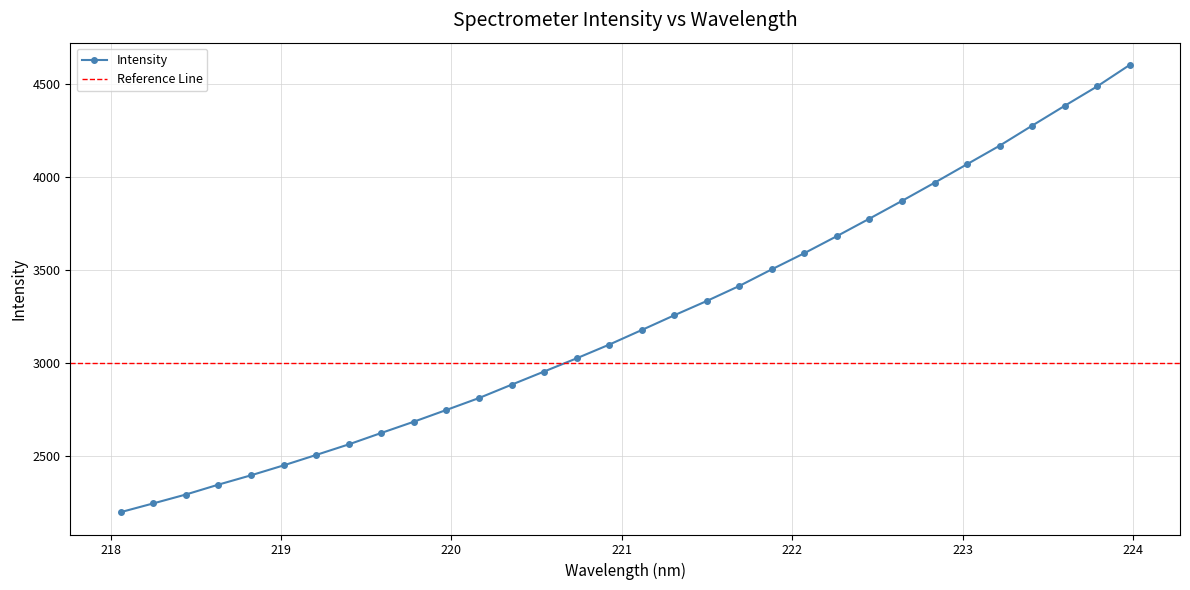

What is the maximum value shown in the chart?

4602.9